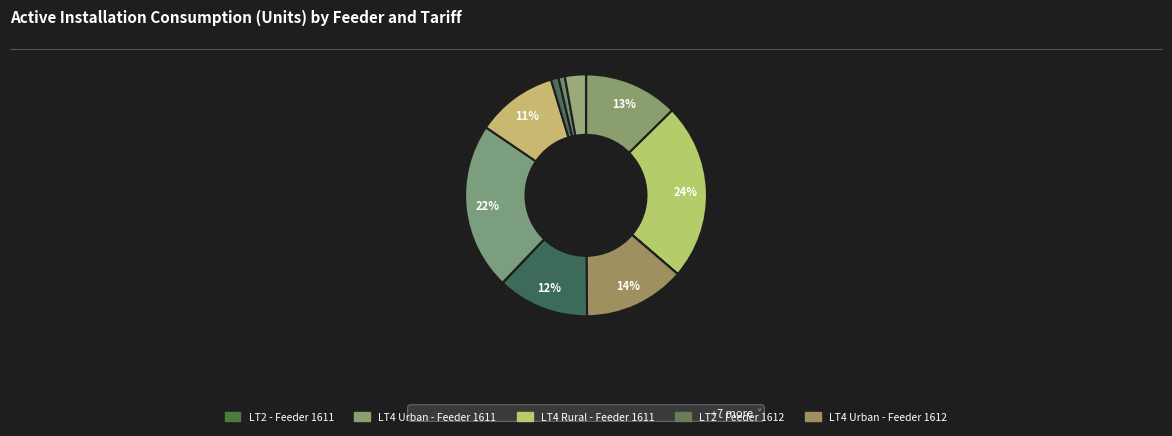

Is there a majority slice in this chart?

No